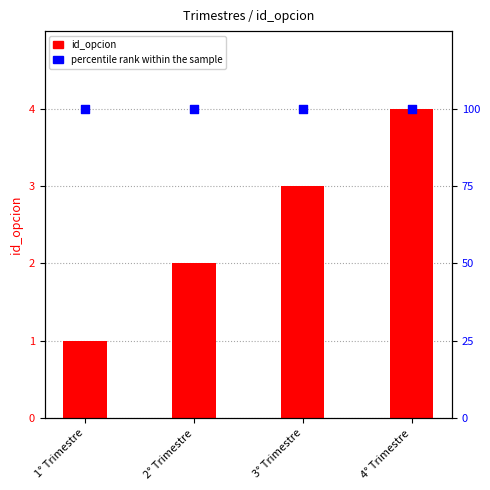

At how many categories does at least one series exceed 29?

4